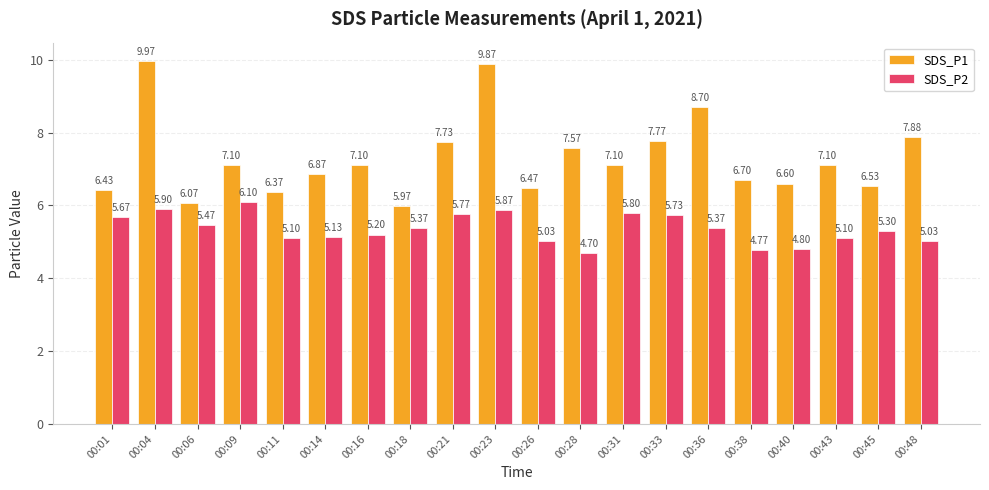

At which category is the sum across all series the highest?

00:04